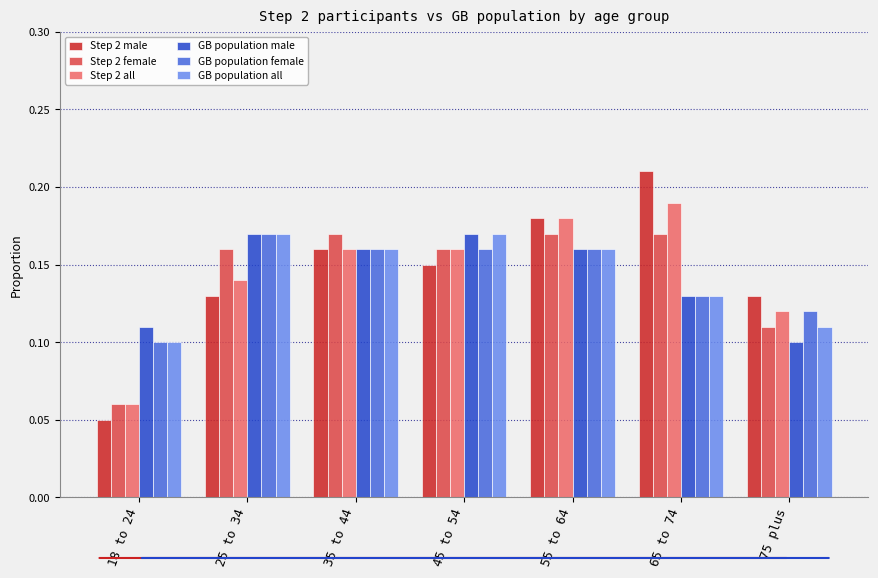

What is the sum of all Step 2 all values?

1.0